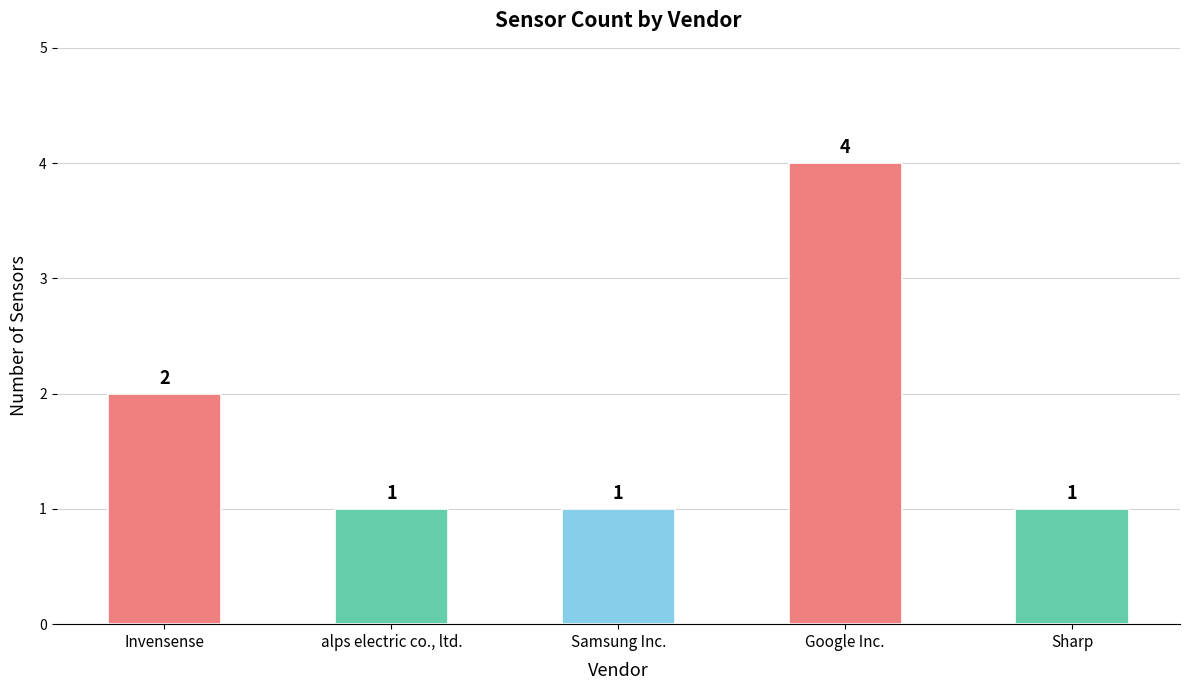

Reading right to left, list all the values displayed in this chart.

Sharp=1	Google Inc.=4	Samsung Inc.=1	alps electric co., ltd.=1	Invensense=2